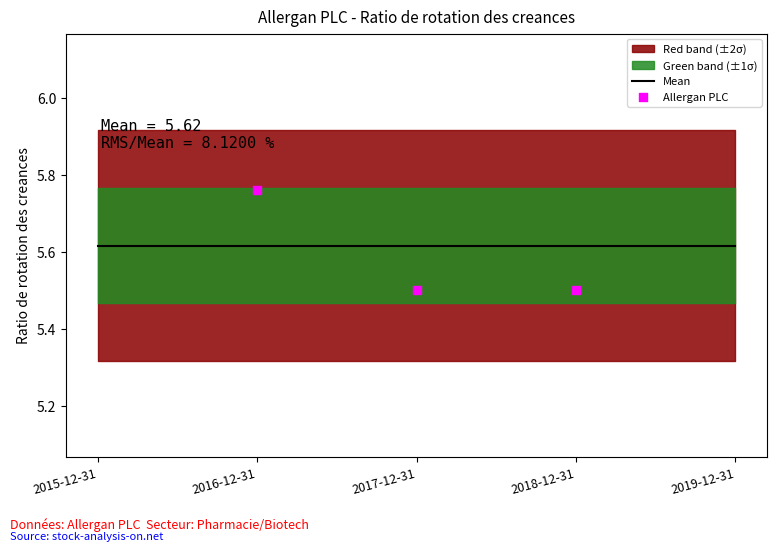

Which series reaches the minimum Y coordinate?

Allergan PLC